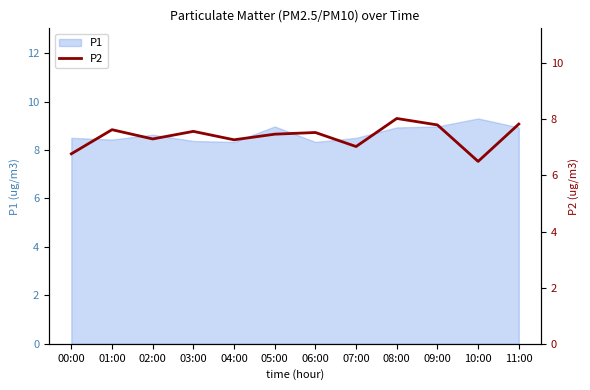

What is the label of the 7th point from the left?

06:00